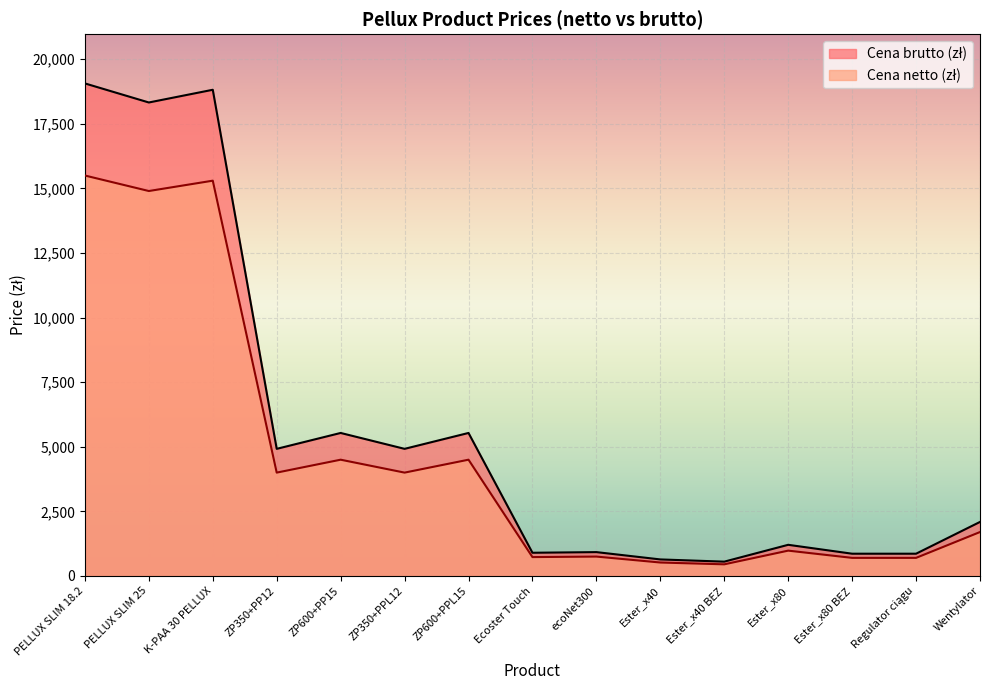

At which label does Cena brutto (zł) reach its minimum?

Ester_x40 BEZ